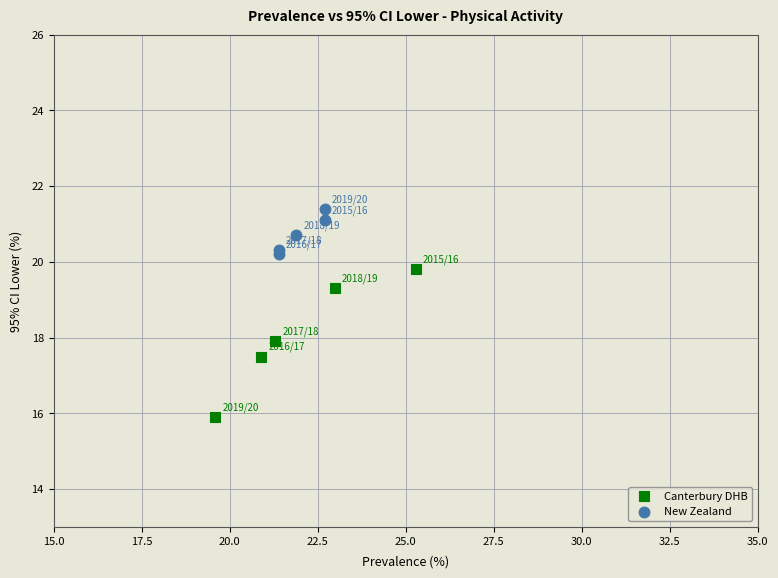

Which series contains the highest Y value?

New Zealand